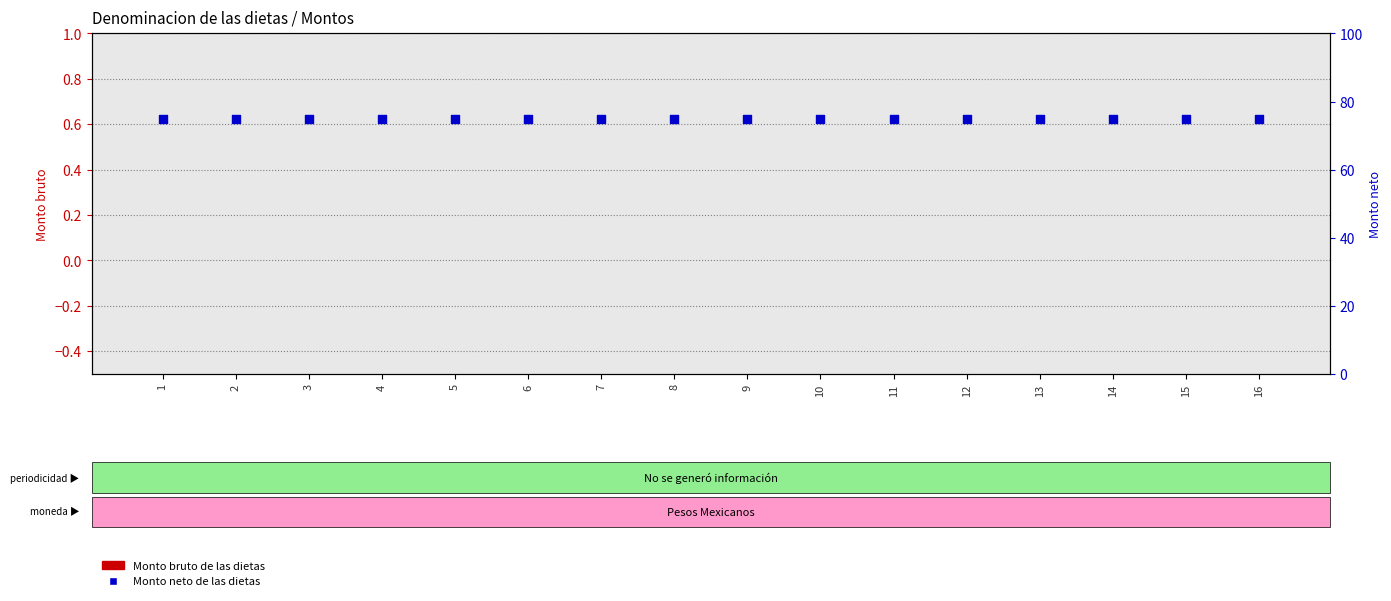

Which series contains the lowest Y value?

Monto bruto de las dietas